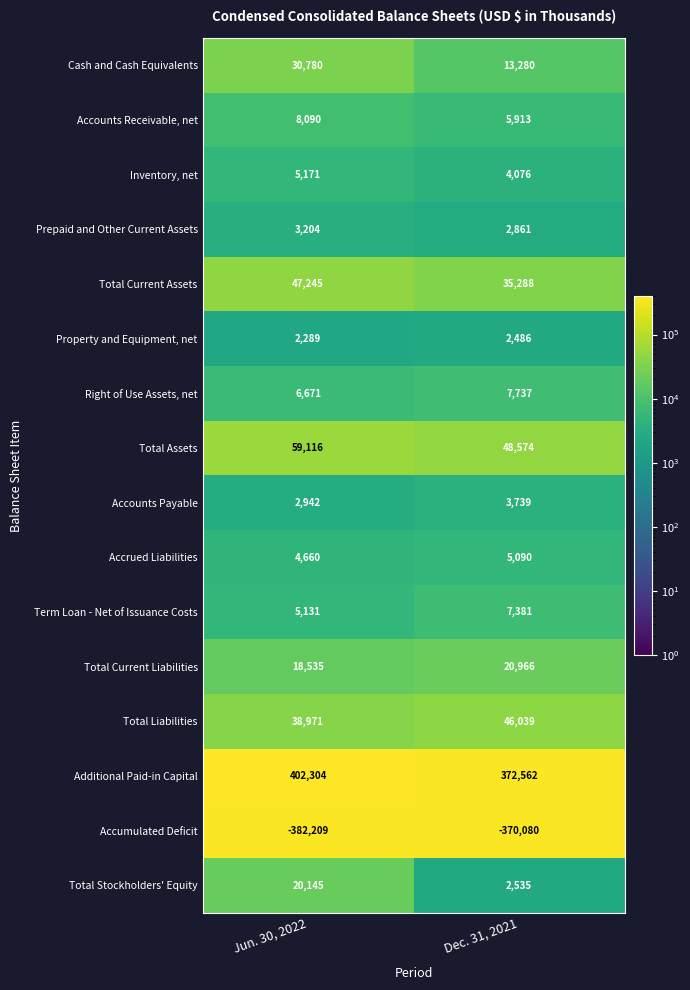

At how many categories does at least one series exceed 282877?

2